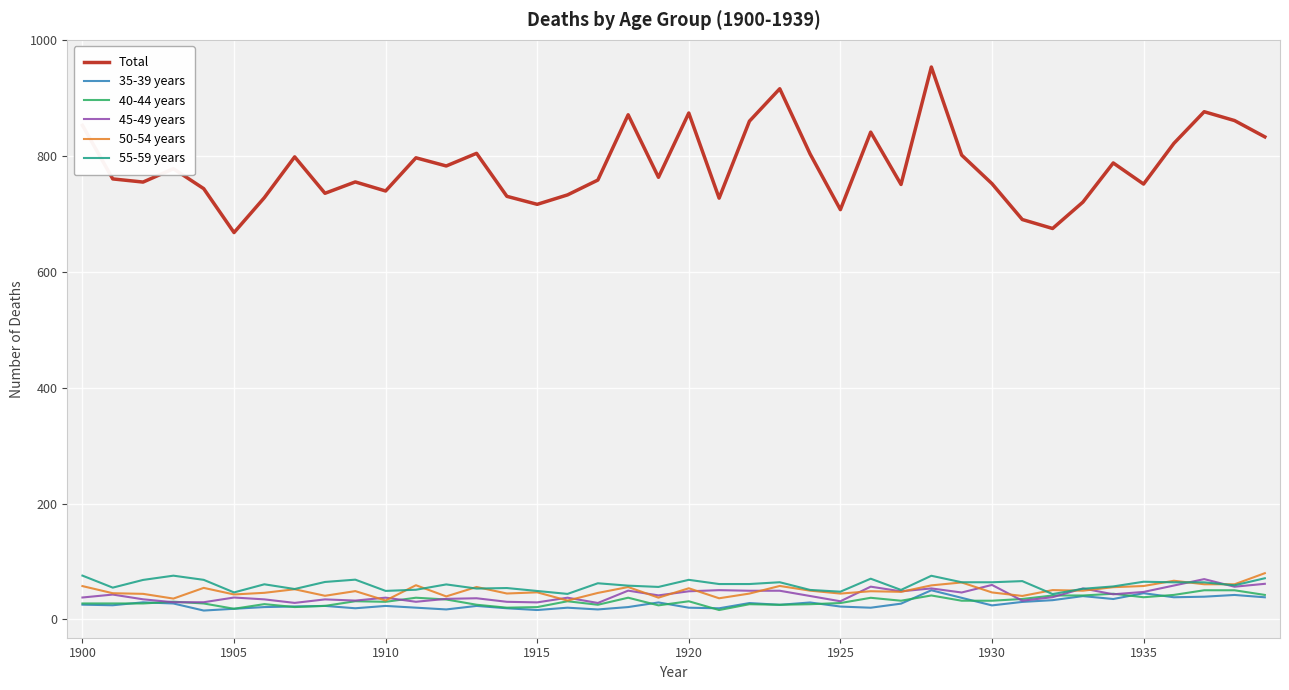

Which series has the widest spread of values?

Total